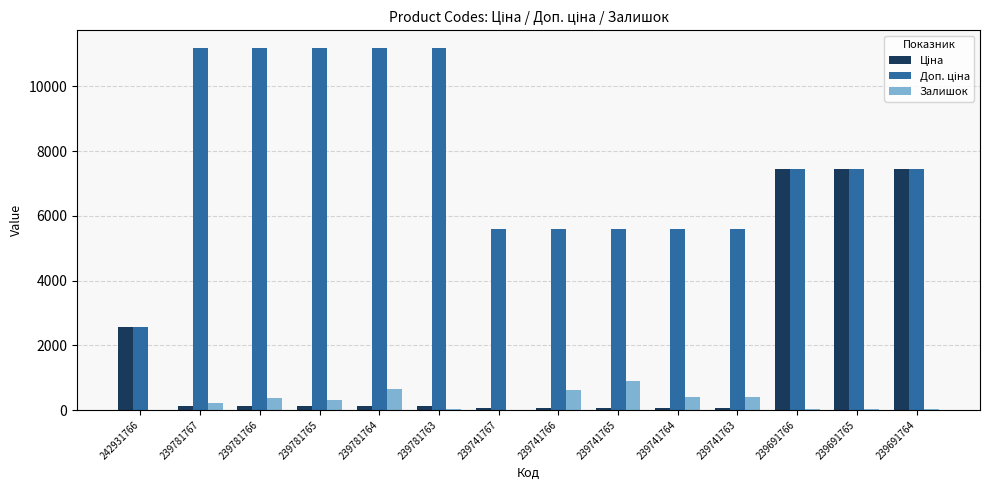

What is the greatest value displayed?

11169.0